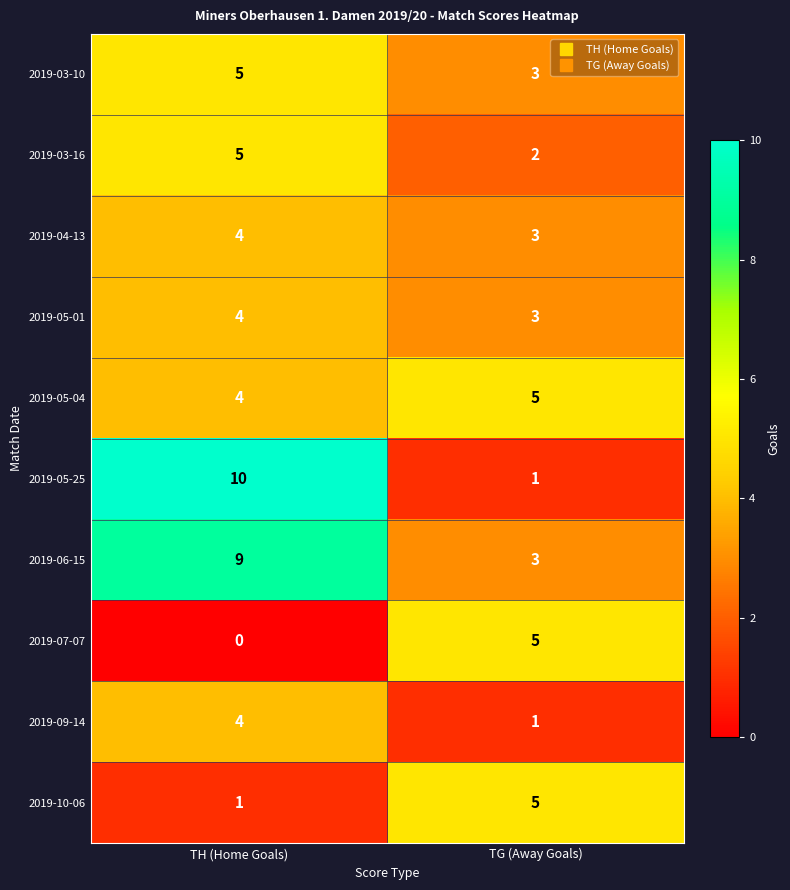

Which category has the highest value across all series?

TH (Home Goals)